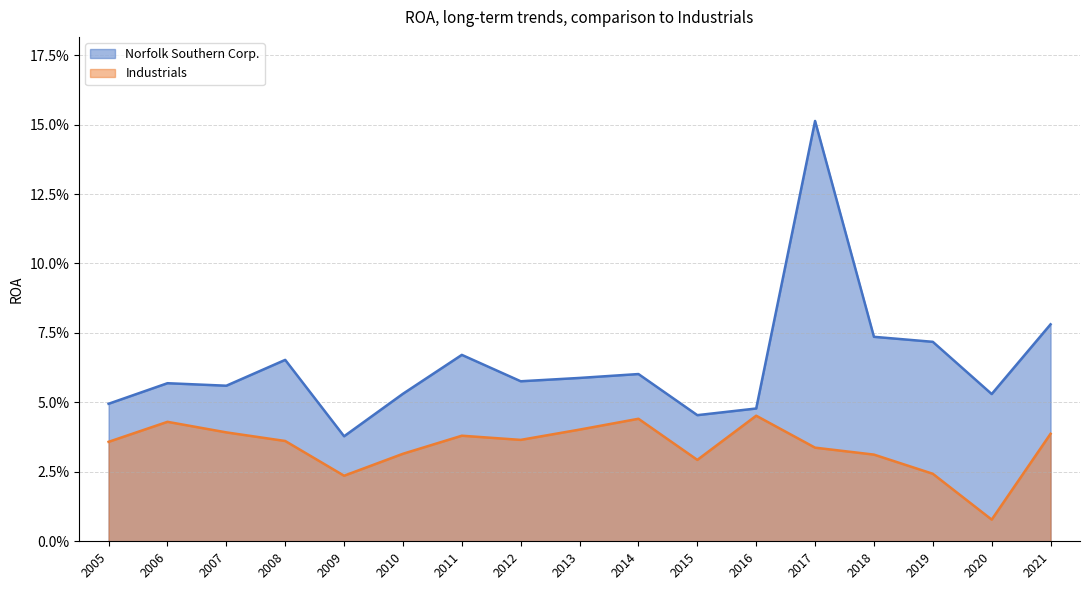

The Norfolk Southern Corp. series shows 0.1 at 2012. True or false?

True